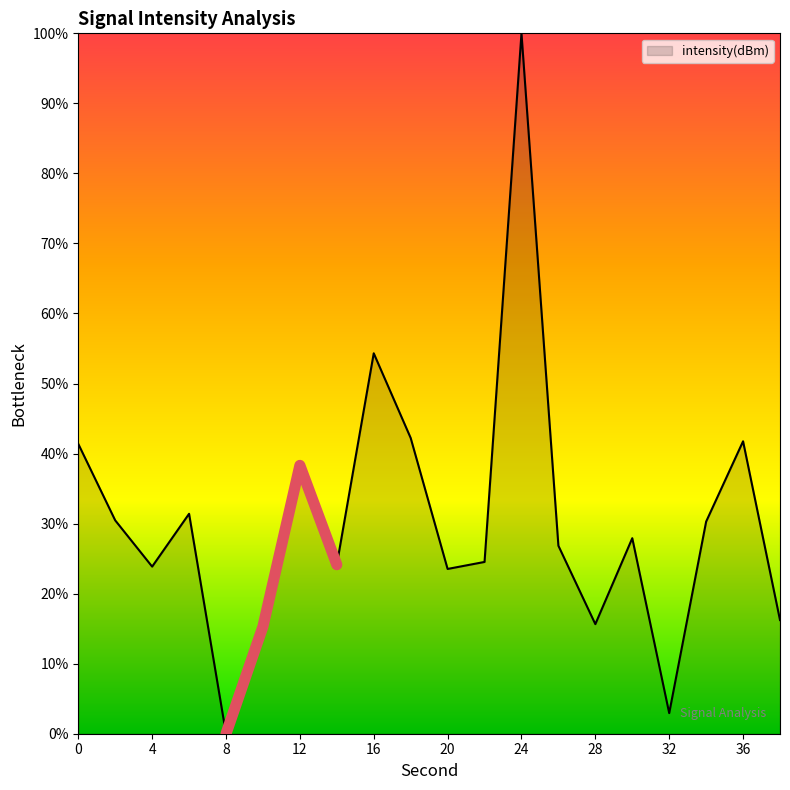

How many data points are less than 27?

10